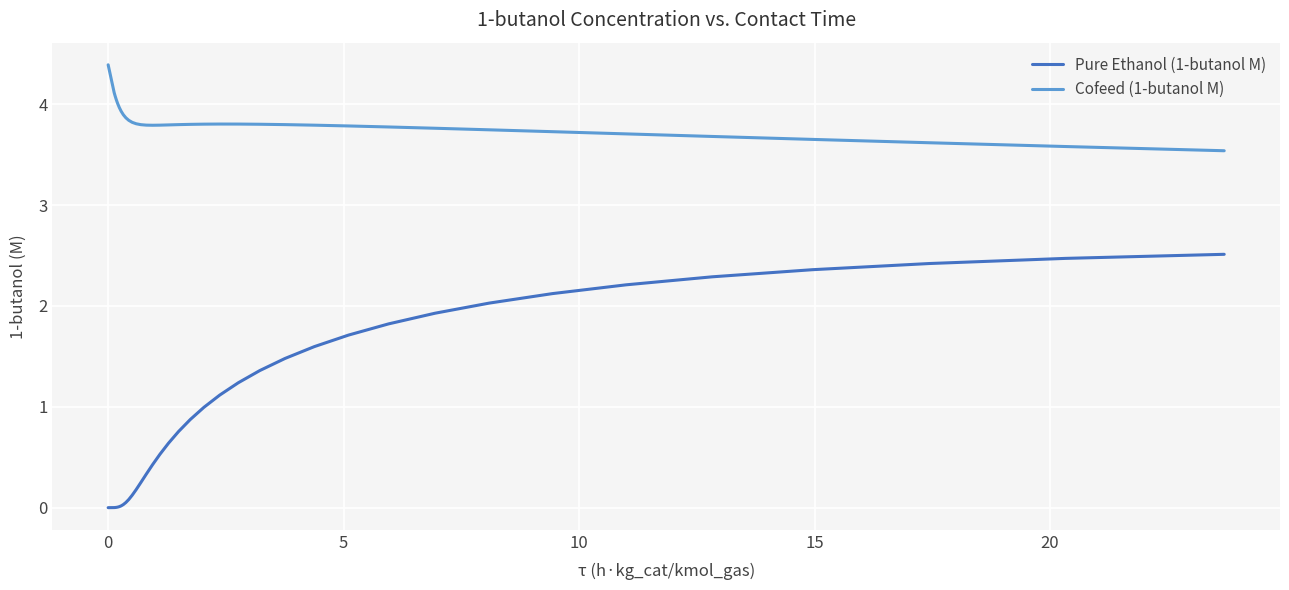

What is the greatest value displayed?

4.4